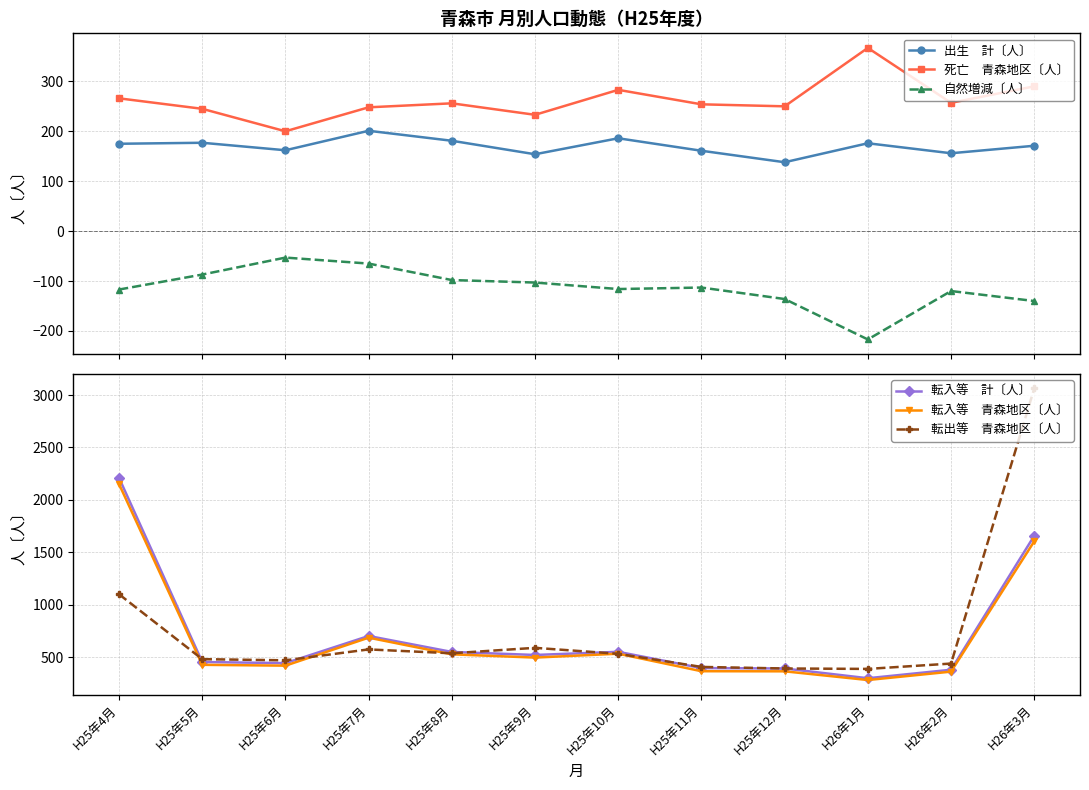

True or false: 出生　計〔人〕 and 転出等　青森地区〔人〕 cross at least once.

False